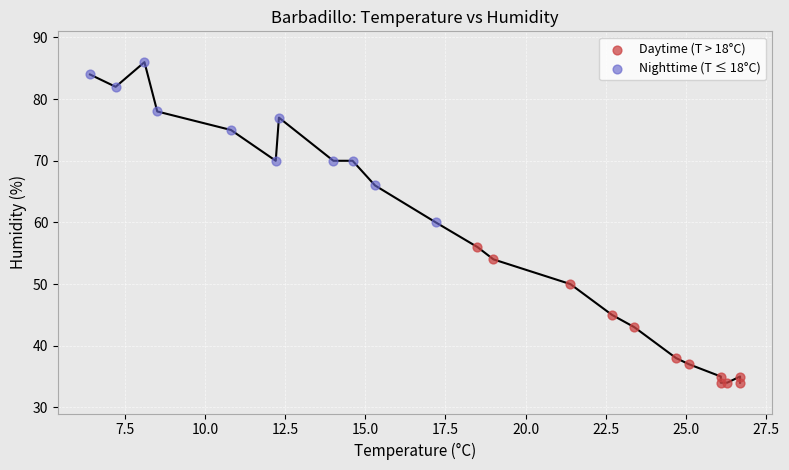

Which series contains the highest Y value?

Nighttime (T ≤ 18°C)